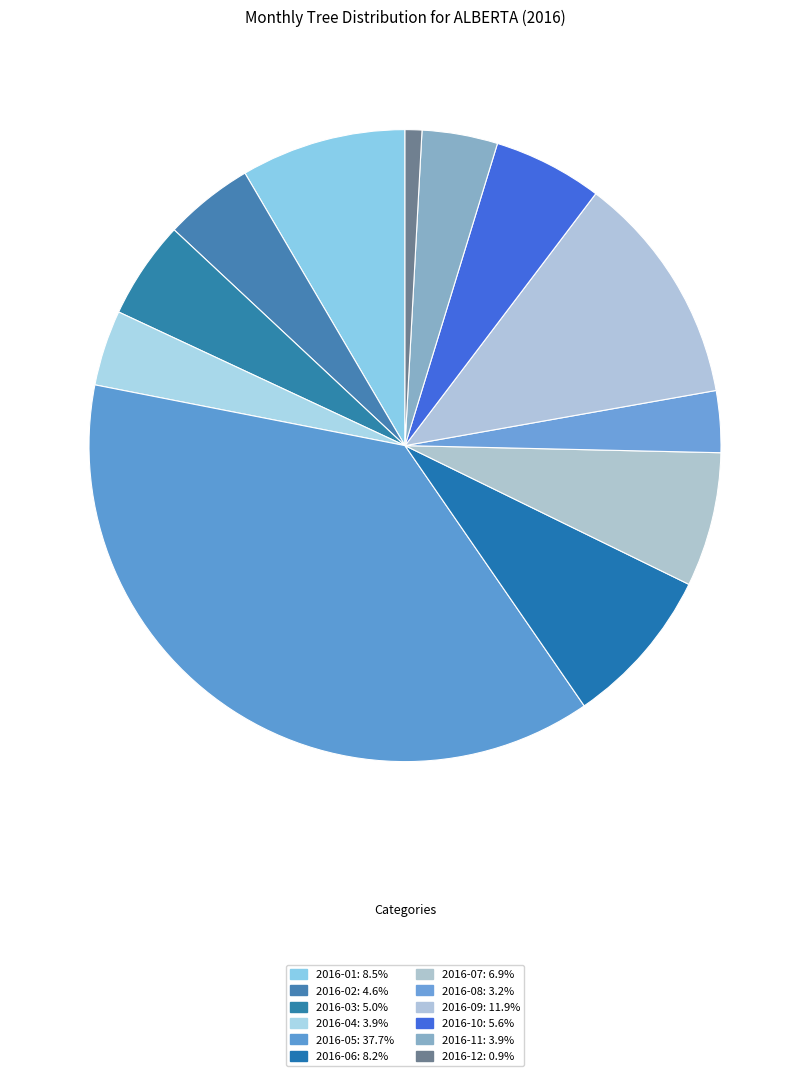

What is the smallest slice in the pie chart?

2016-12